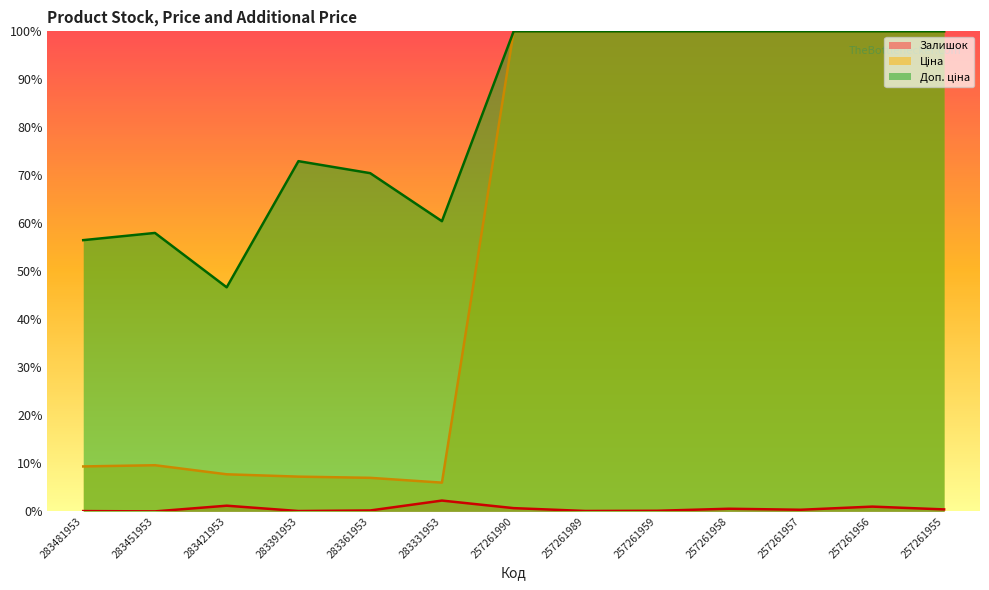

What is the difference between the highest and lowest values at 257261989?

99.9